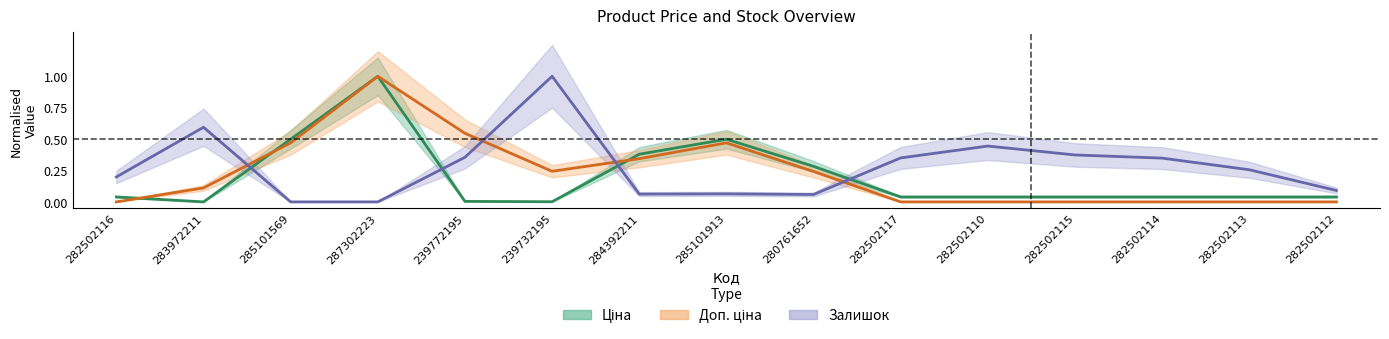

What is the average value of the Доп. ціна series?

0.2